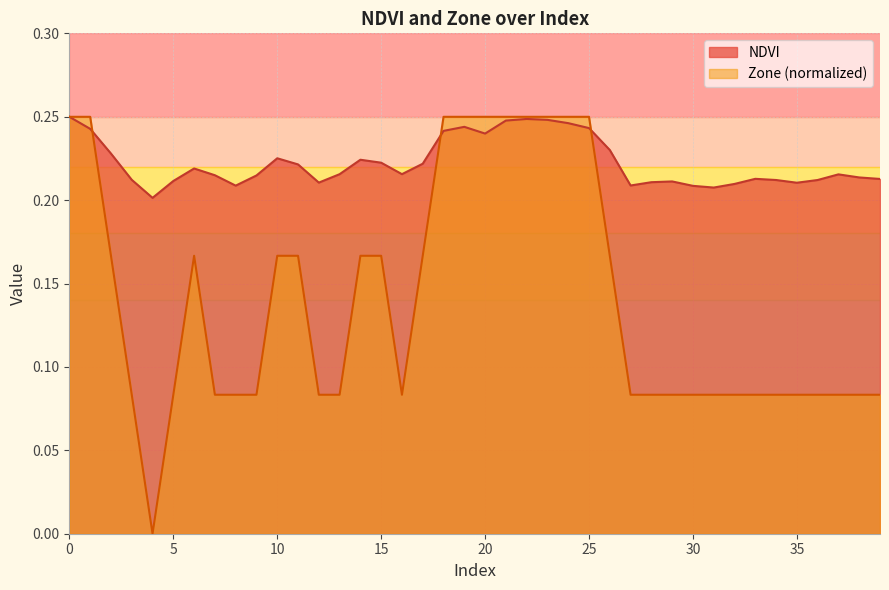

What is the total value across all series at 33?

0.3